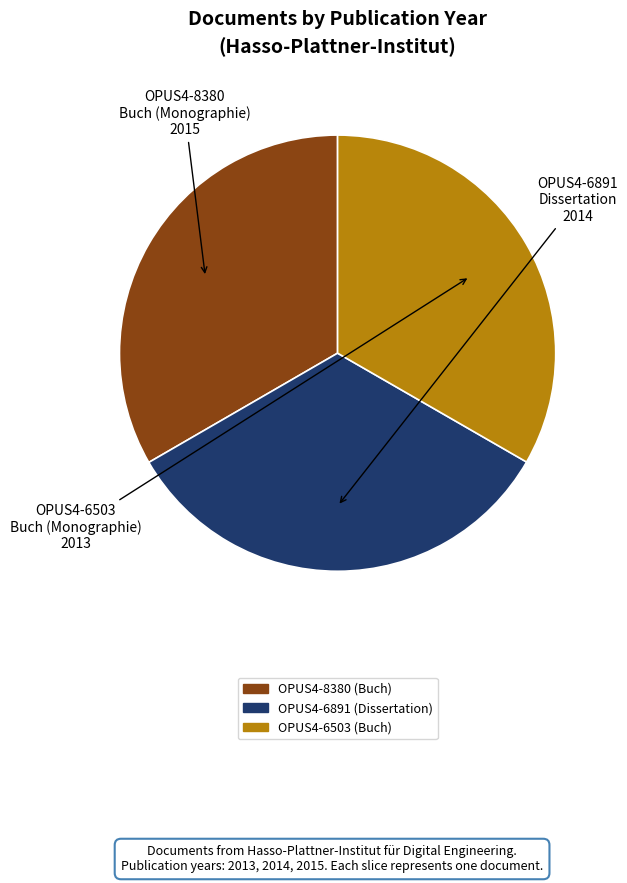

Is there any slice that represents more than half of the pie?

No